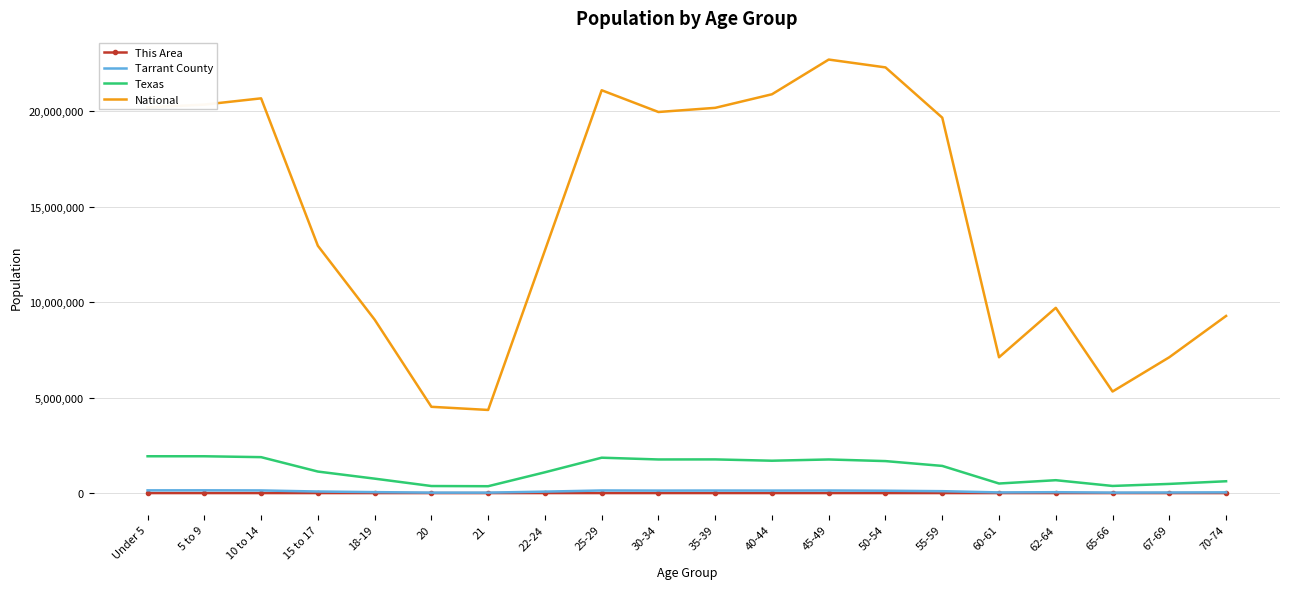

Where is National nearest to the value 13531442?

15 to 17